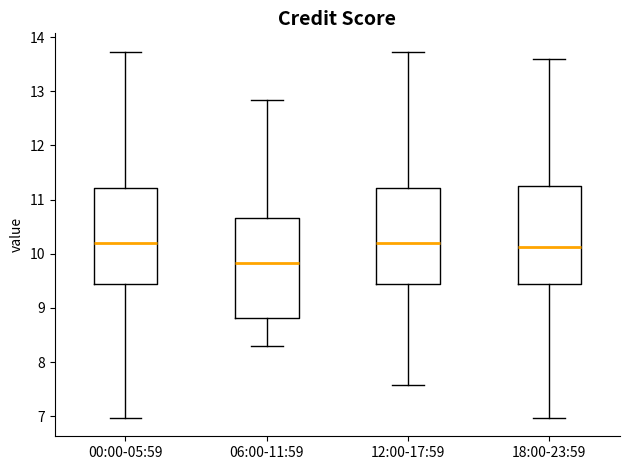

Where is the lower edge of the box for 18:00-23:59 on the y-axis? The values are not printed on the chart, so give them approximately, as read against the axis.

9.4